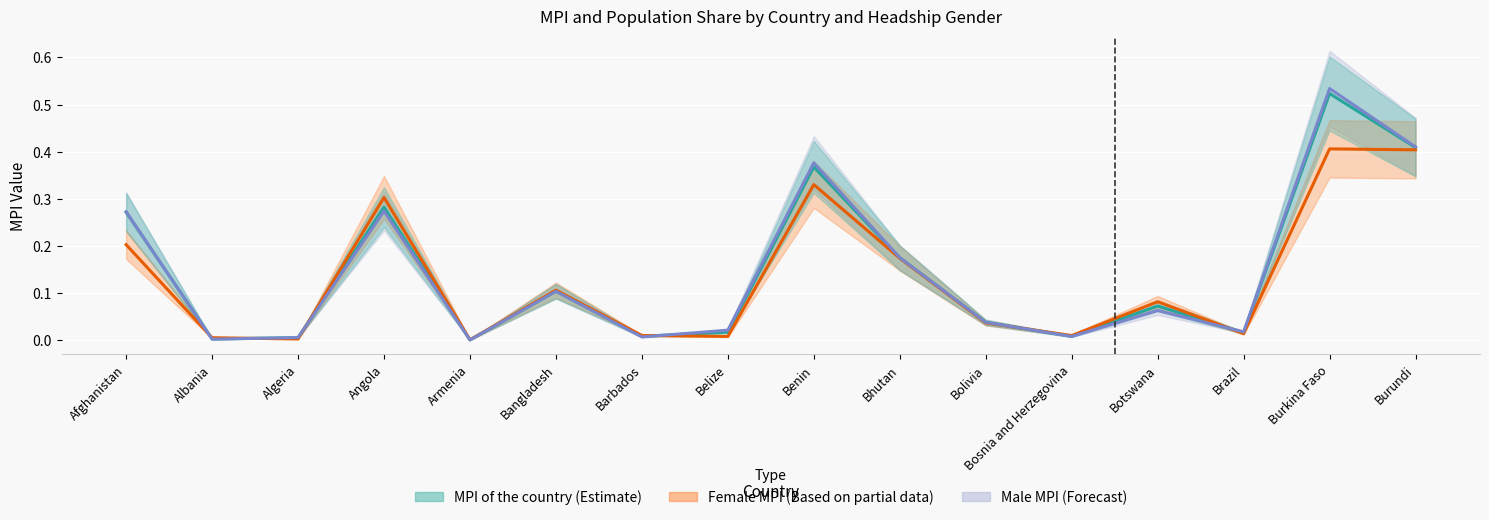

The value of Female MPI at Afghanistan is 0.1. True or false?

False